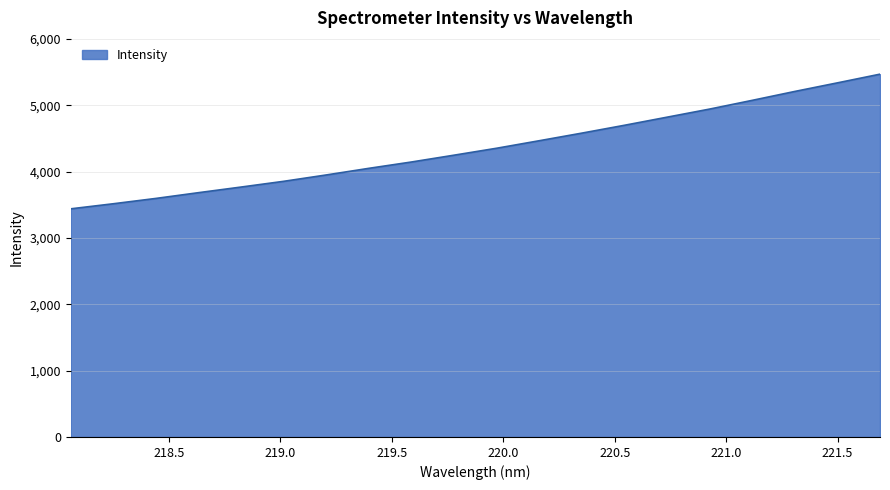

What is the difference between the maximum and minimum values?

2029.8